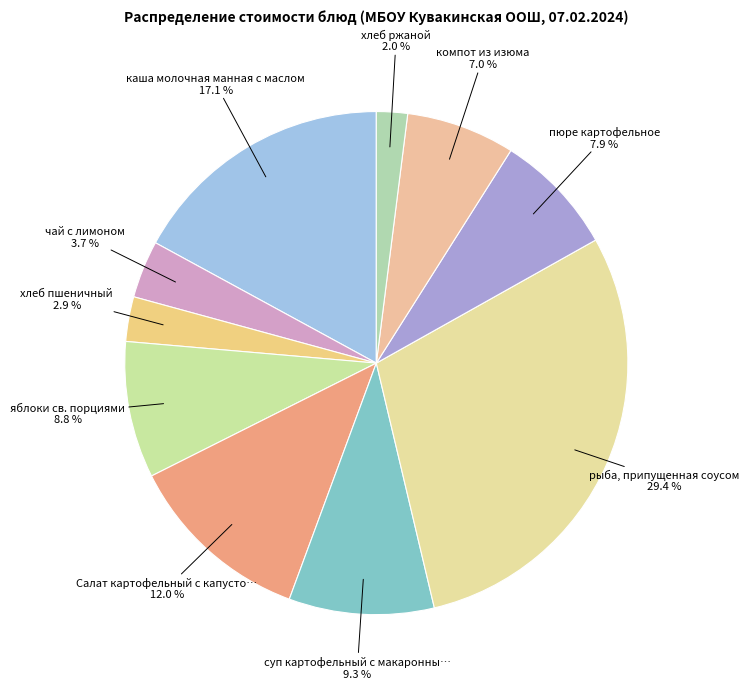

How many segments does this pie chart have?

10